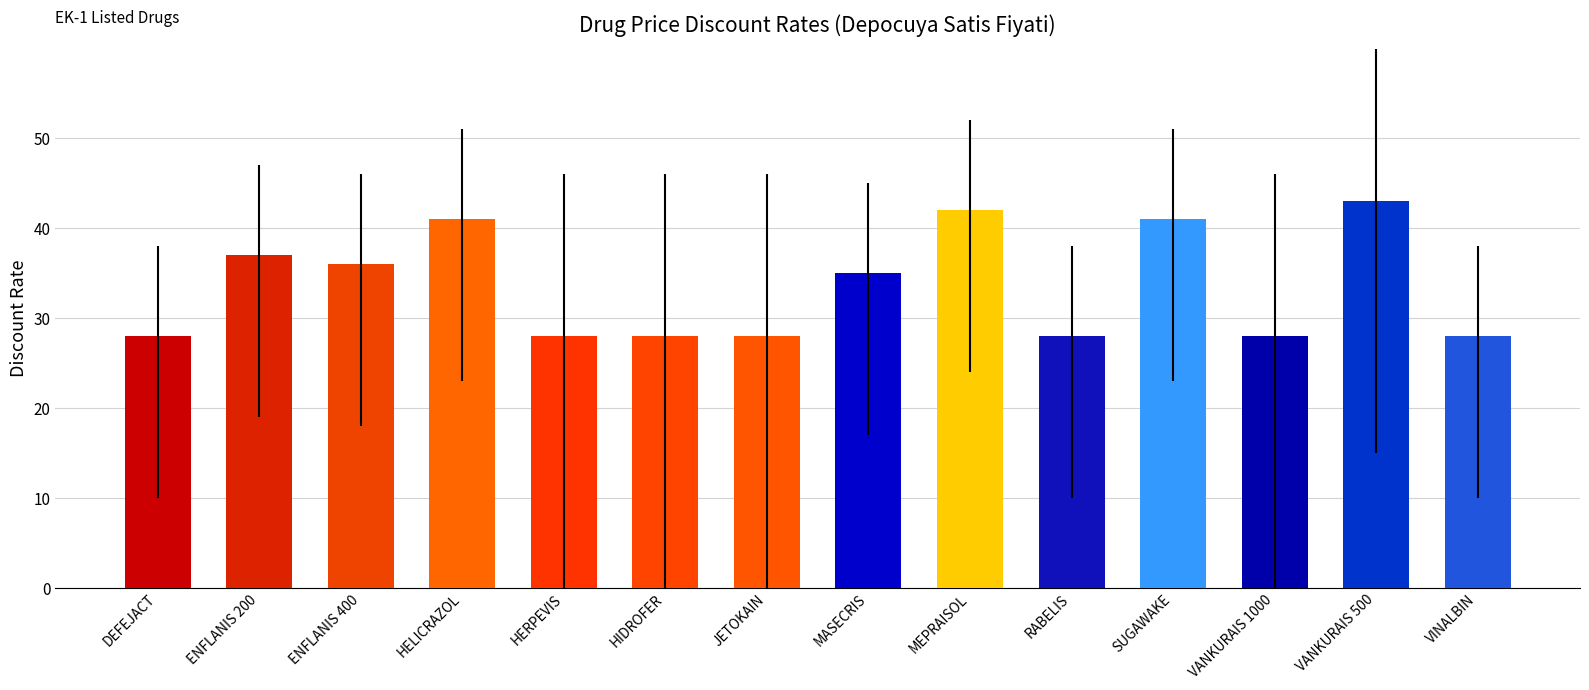

The chart shows a value of 28.0 at HERPEVIS. True or false?

True